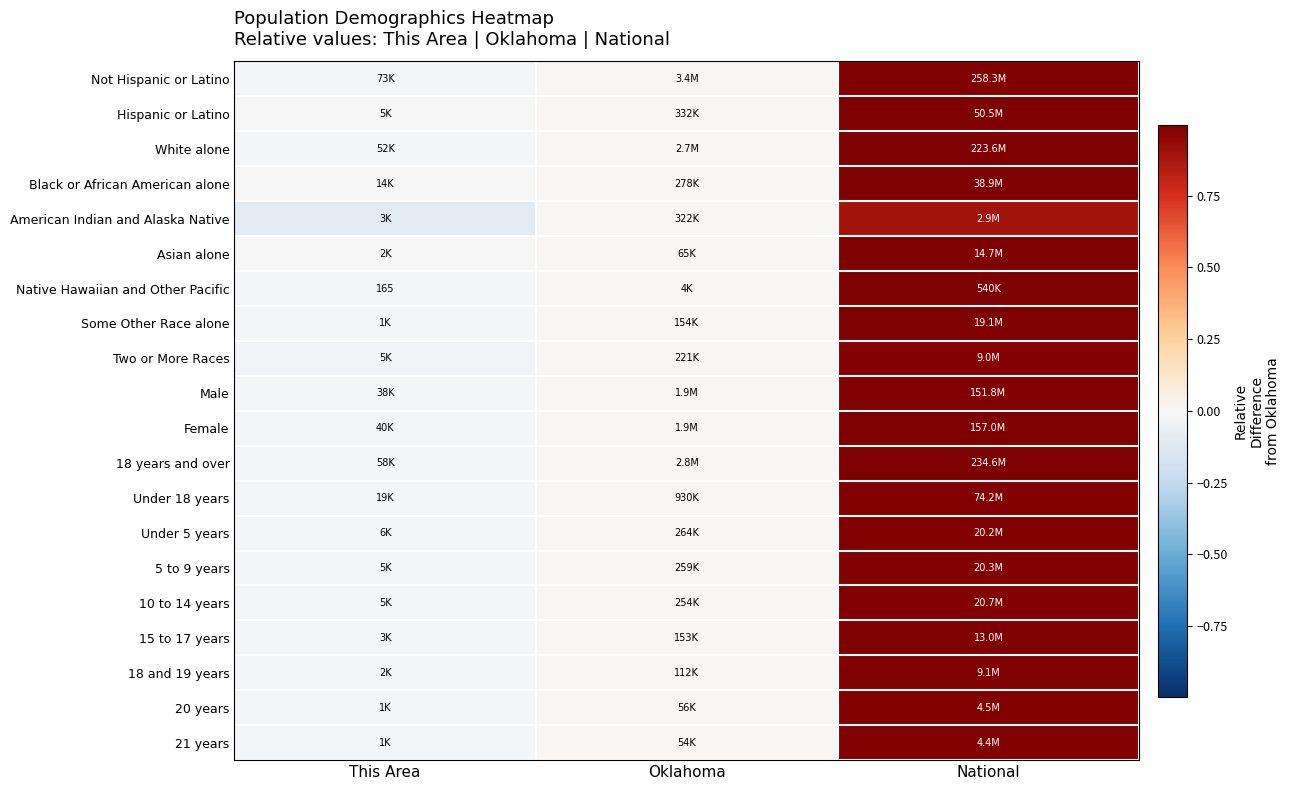

Which series changed the most between This Area and Oklahoma?

American Indian and Alaska Native